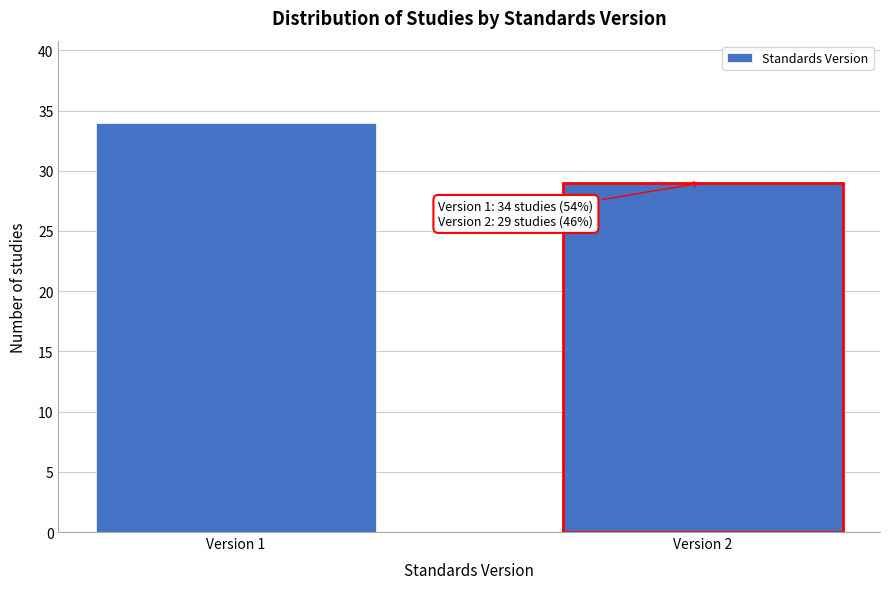

Reading right to left, extract all data points from this chart.

Version 2=29	Version 1=34